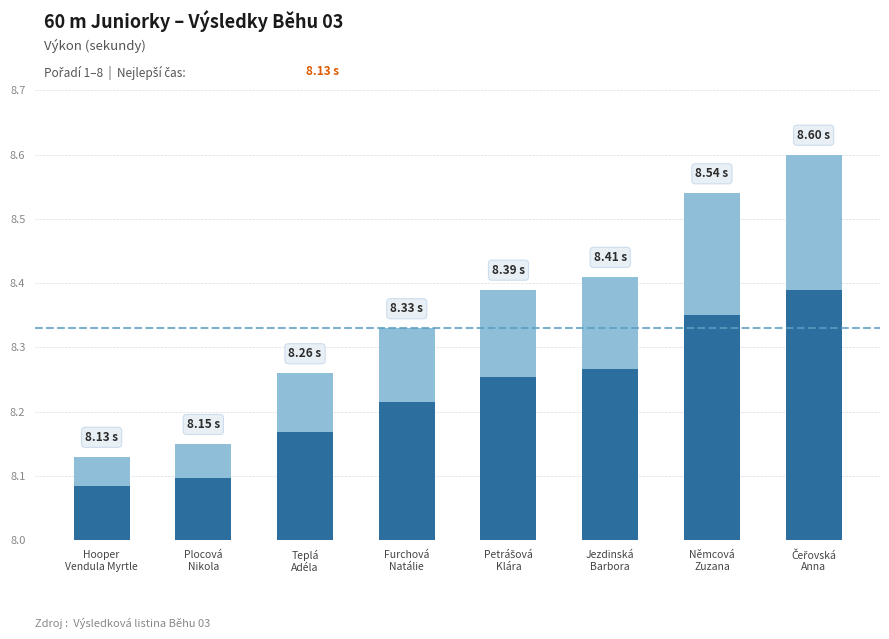

What is the label of the 7th bar from the right?

Plocová
Nikola